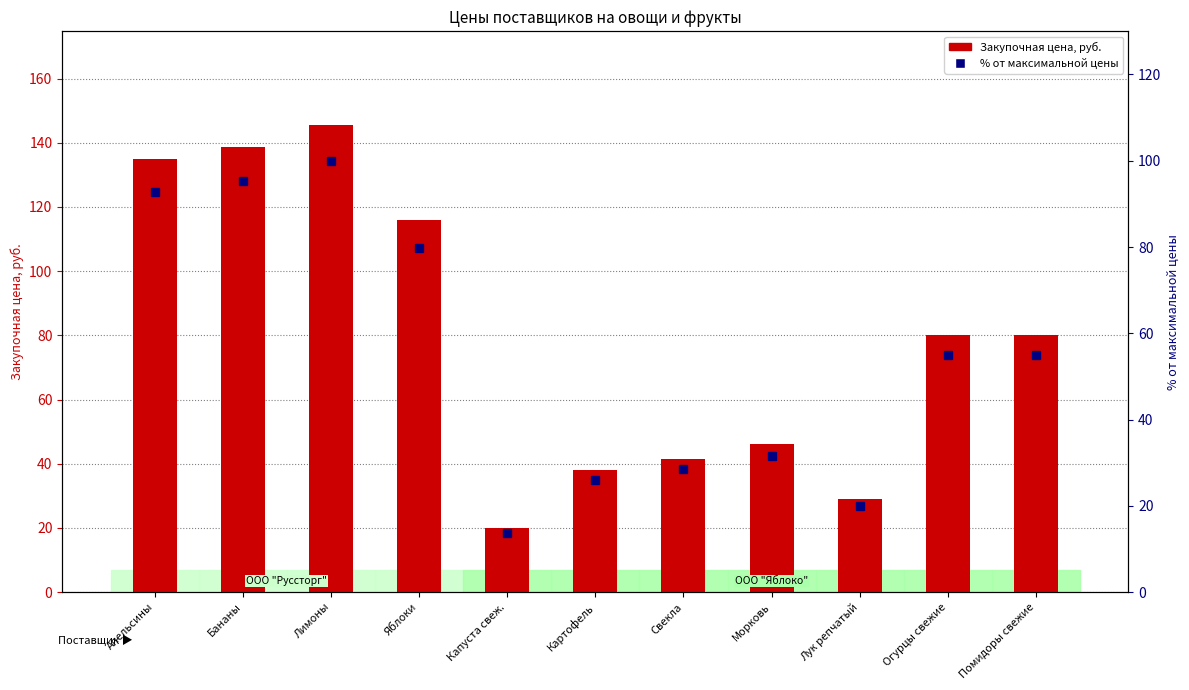

What is the maximum value for Закупочная цена?

145.6